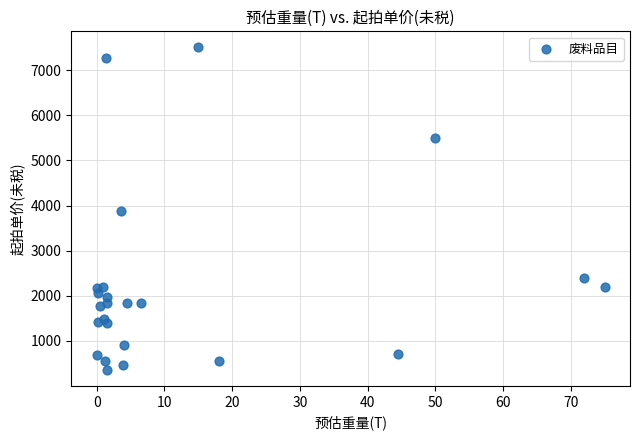

What is the range of X values (max minus min)?

75.0